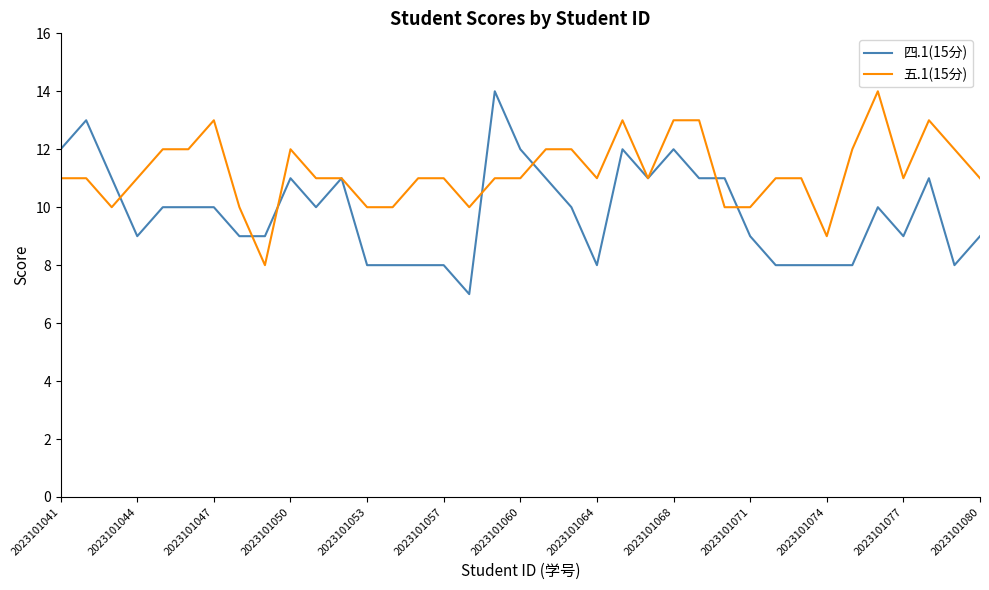

Does the chart display data point markers on the line(s)?

No